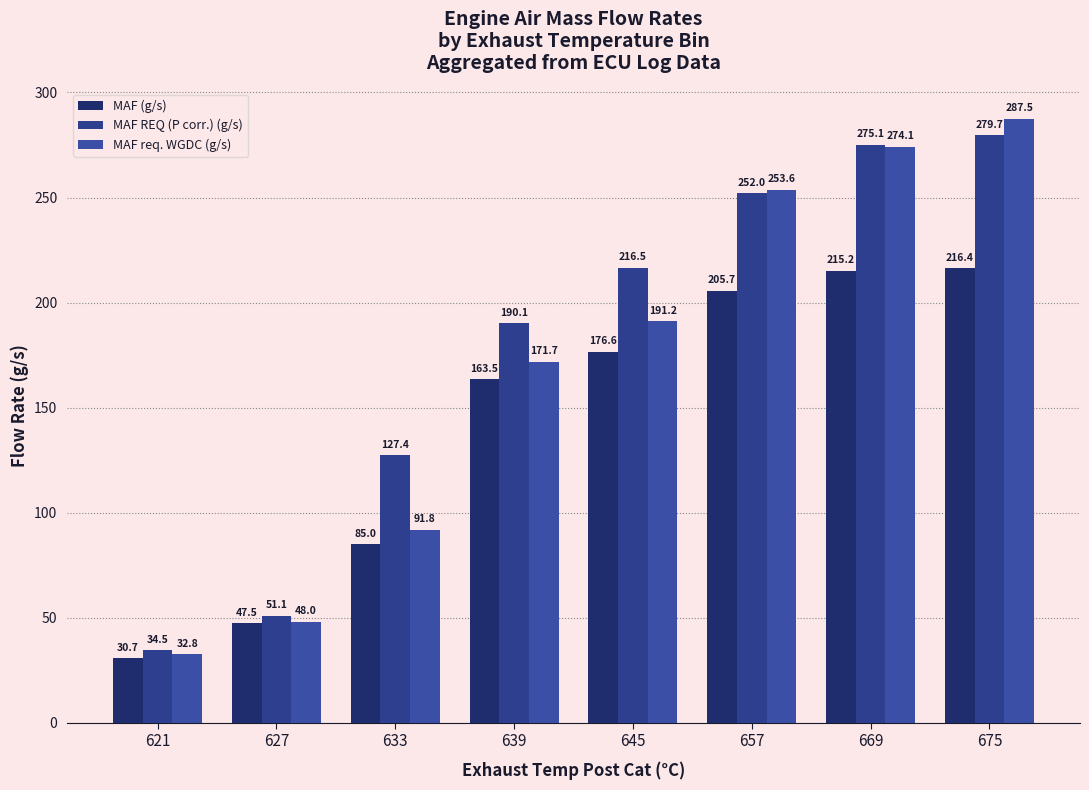

What is the highest value of the MAF REQ (P corr.) (g/s) series?

279.7